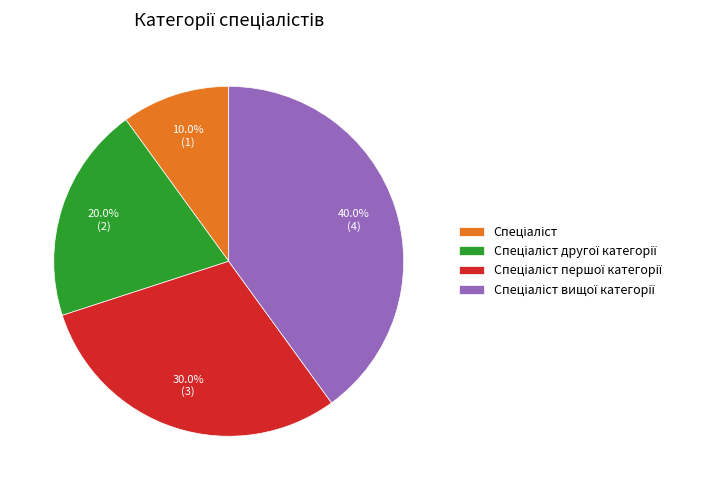

Is there a majority slice in this chart?

No